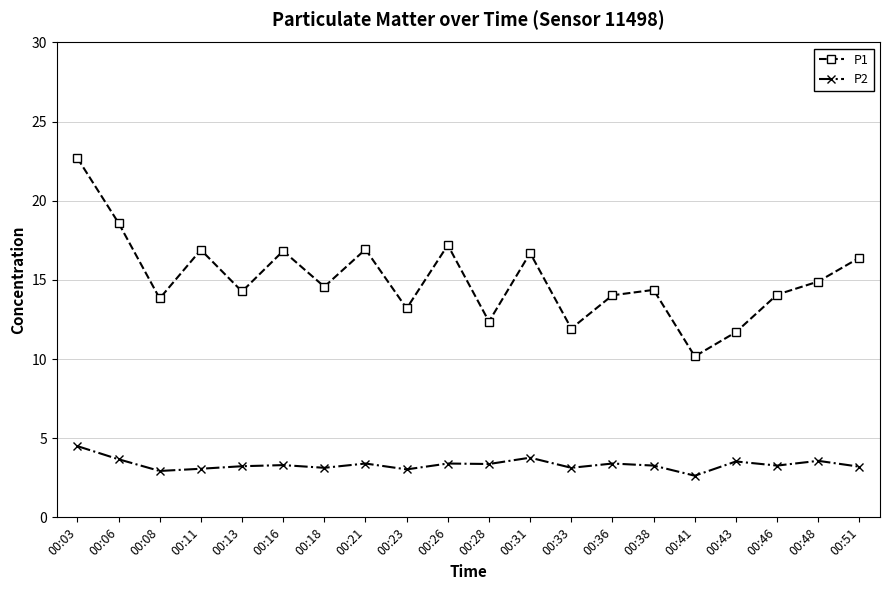

The value of P1 at 00:33 is 4.0. True or false?

False